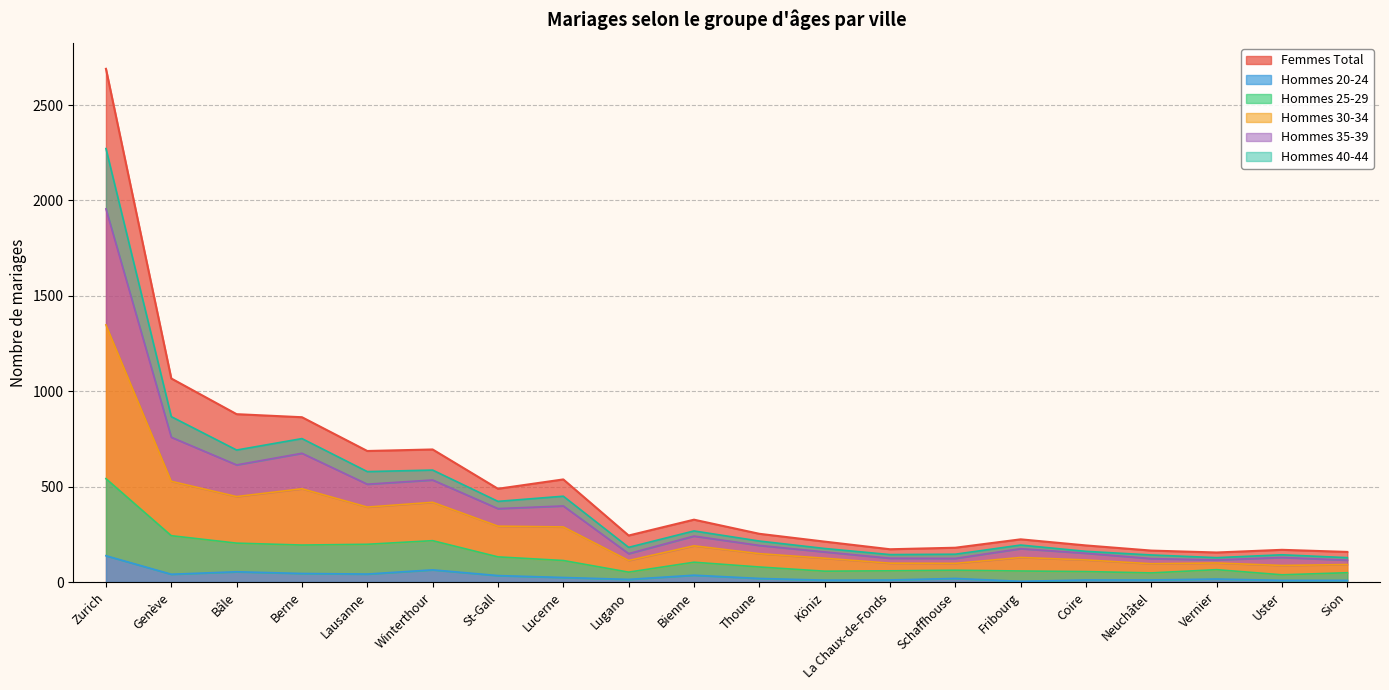

At which category is the sum across all series the highest?

Zurich